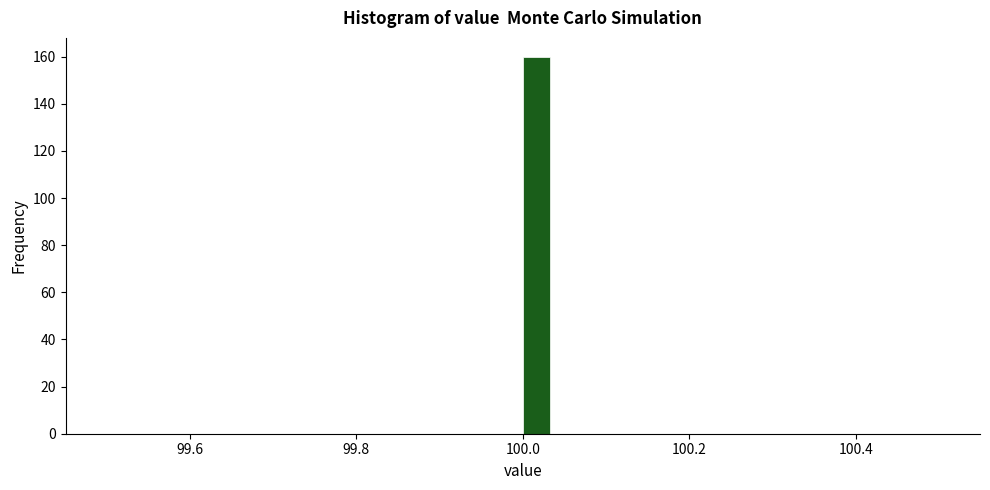

Read against the x-axis, roughly where is the centre of the tallest bar?

100.02